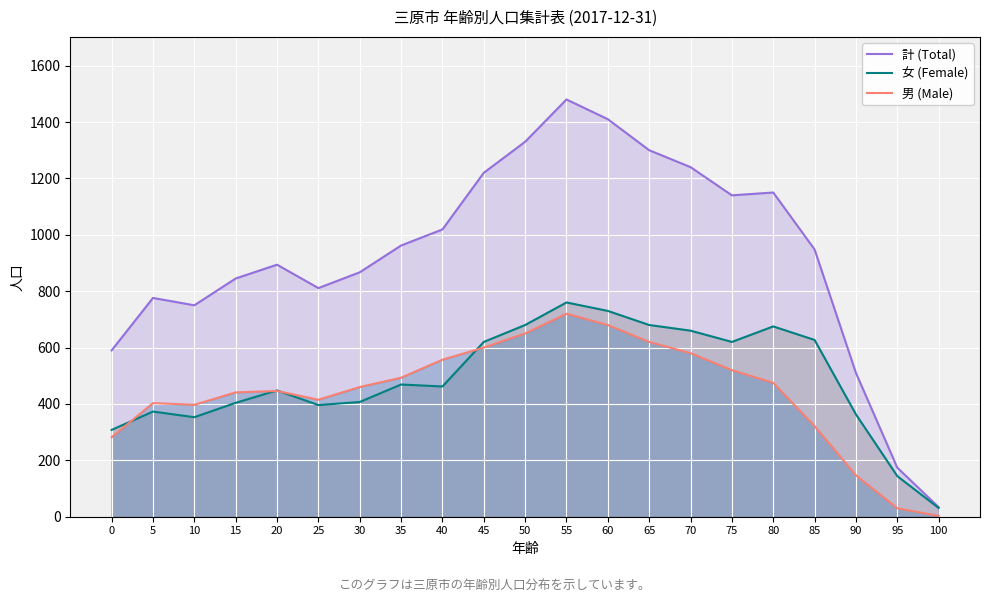

In 計 (Total), how many points are higher than both neighbors (excluding endpoints)?

4